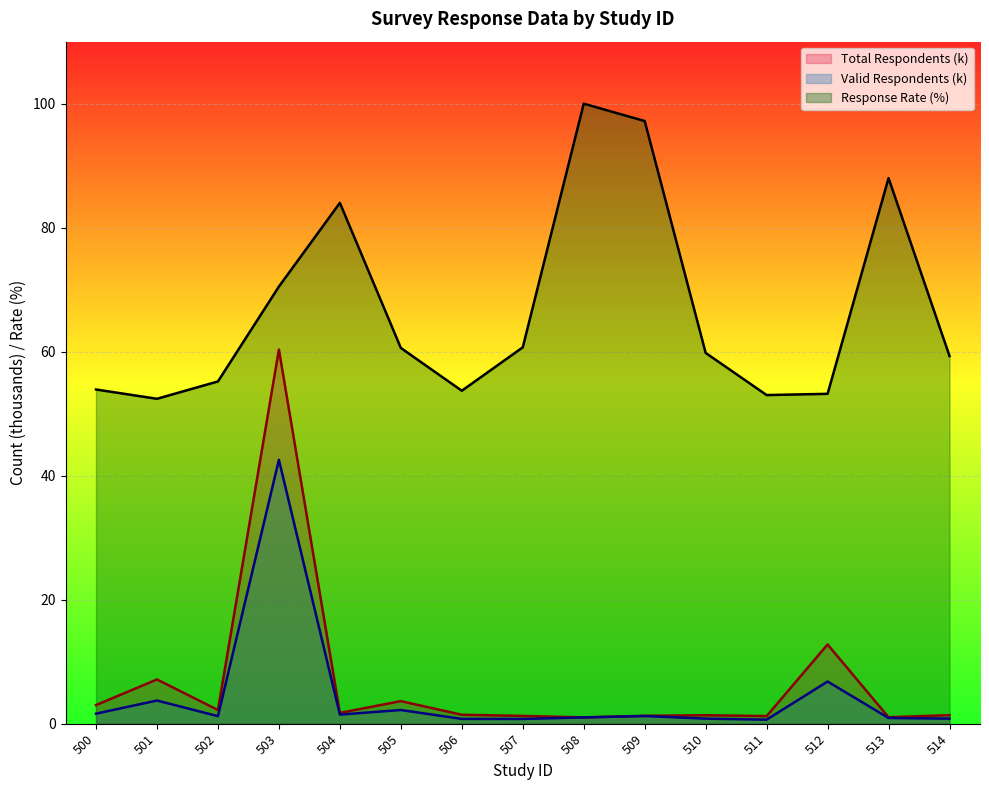

At which category does Response Rate reach its first local valley?

501